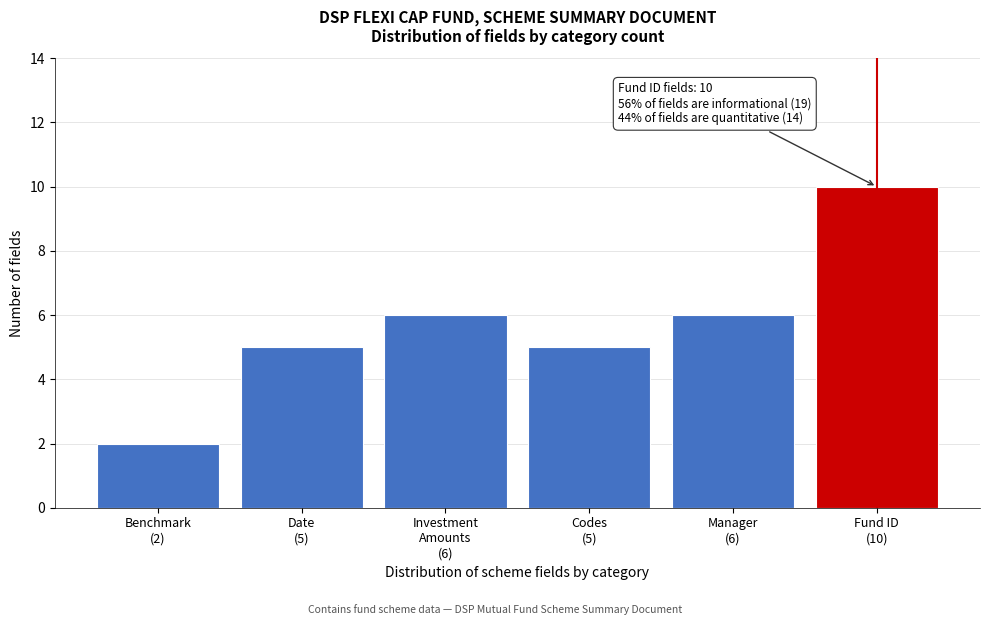

Reading left to right, extract all data points from this chart.

2	5	6	5	6	10